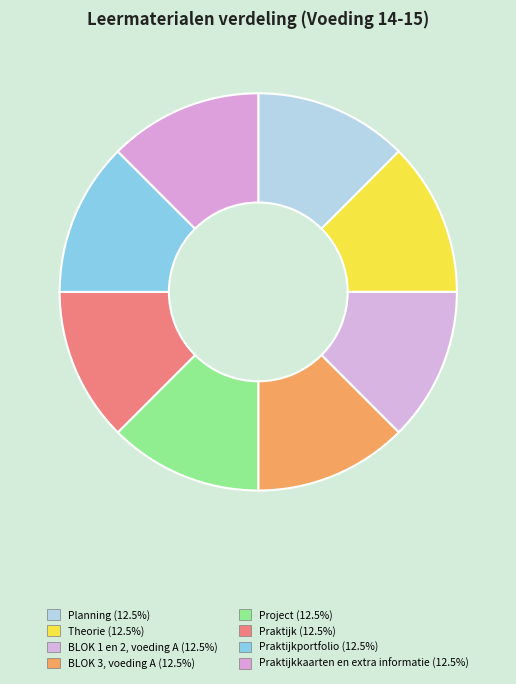

Does any single category account for the majority?

No